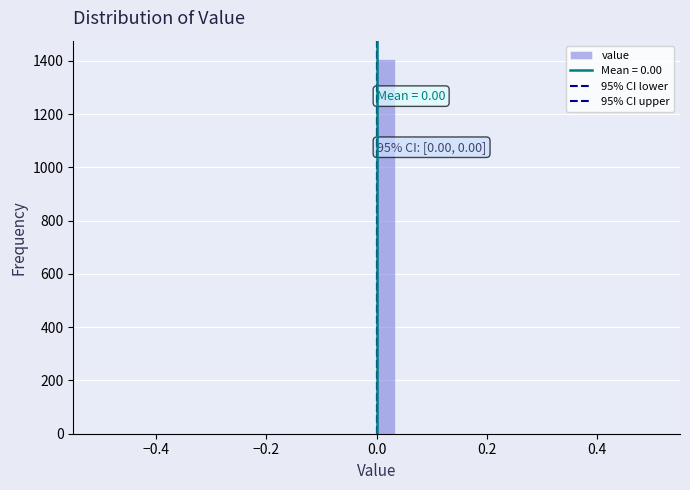

Around what value on the x-axis is the tallest bar? Give the approximate position of its centre, as read against the axis.

0.02